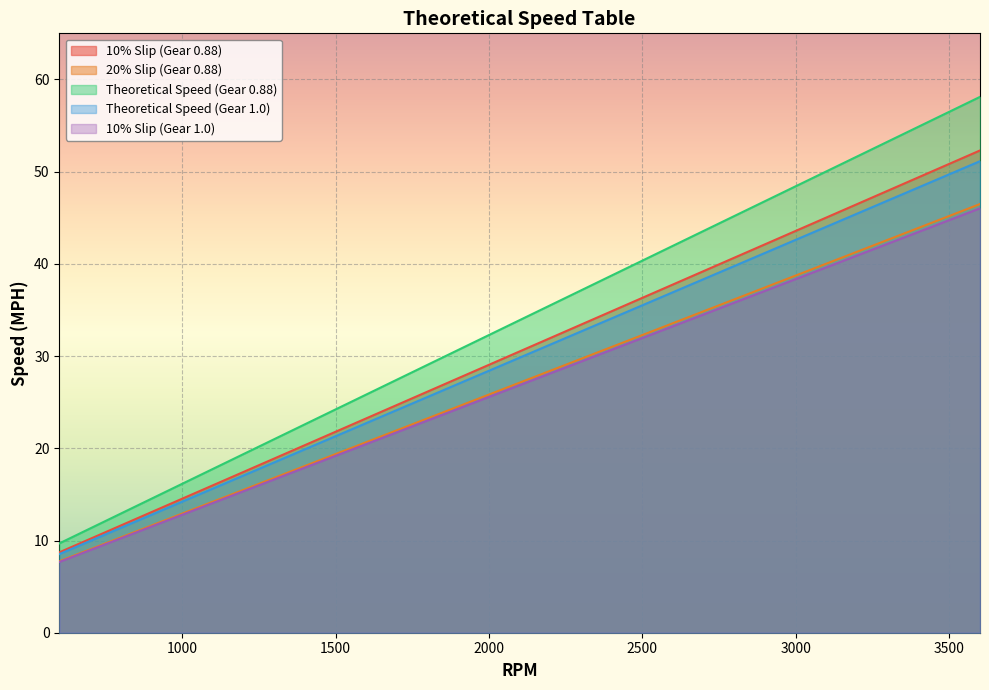

True or false: 20% Slip (Gear 0.88) and Theoretical Speed (Gear 0.88) intersect in this chart.

False